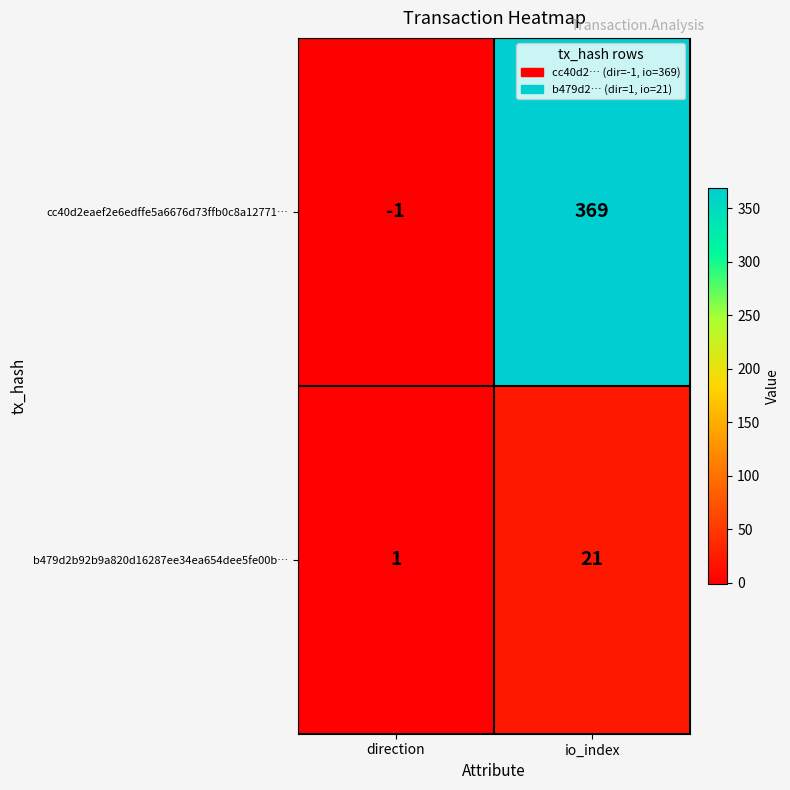

At which label does cc40d2eaef2e6edffe5a6676d73ffb0c8a12771… reach its peak?

io_index